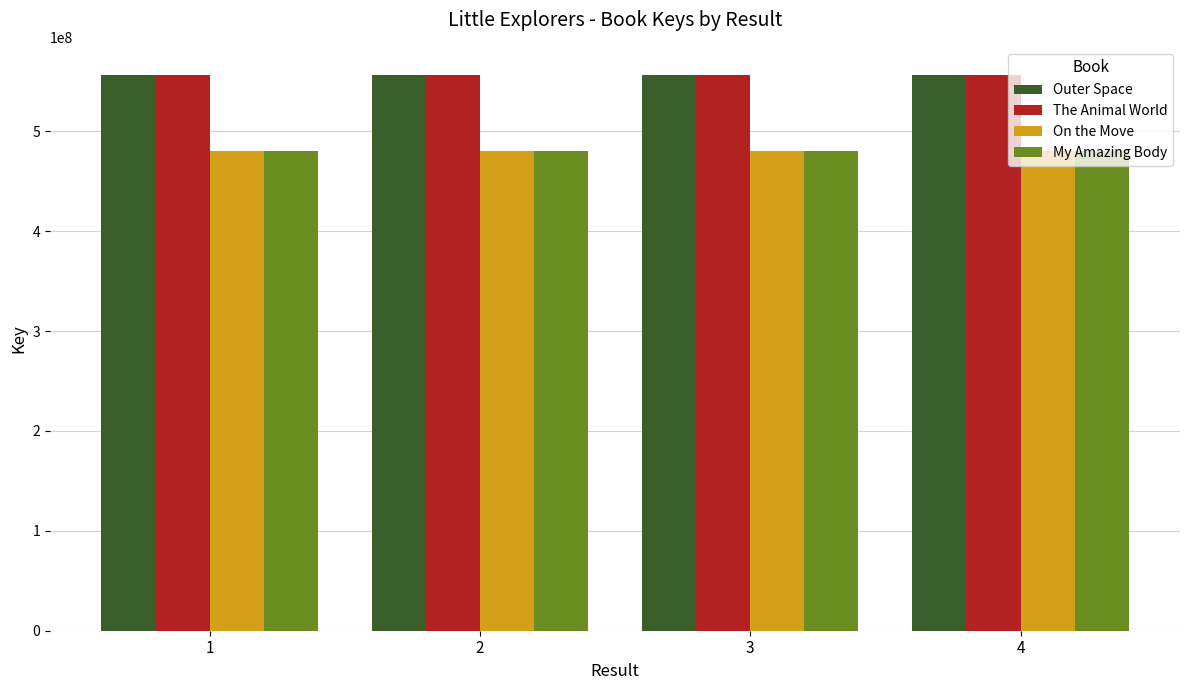

What is the spread (max minus min) of values at 2?

76457425